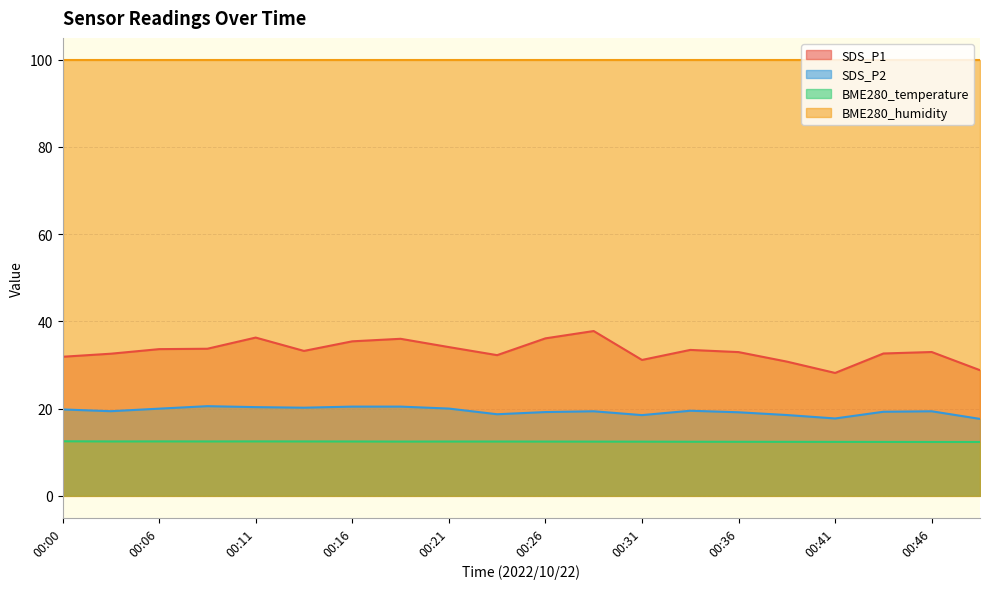

How many categories are shown in the chart?

20